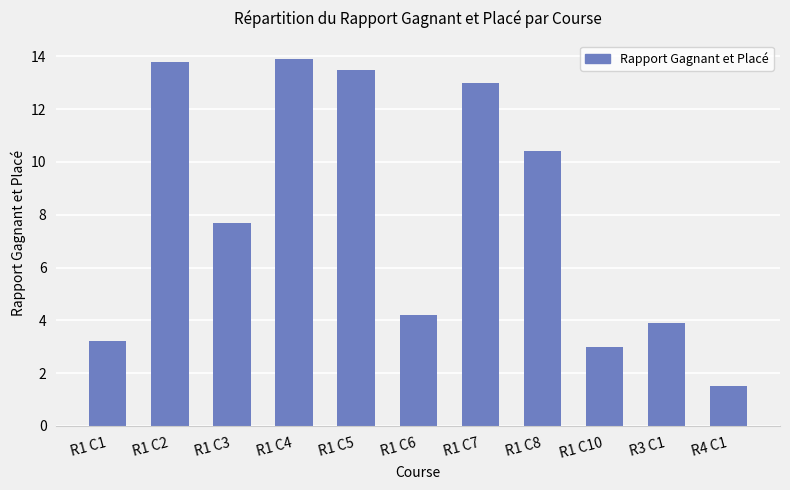

Reading right to left, transcribe all the data shown in this chart.

1.5	3.9	3.0	10.4	13.0	4.2	13.5	13.9	7.7	13.8	3.2